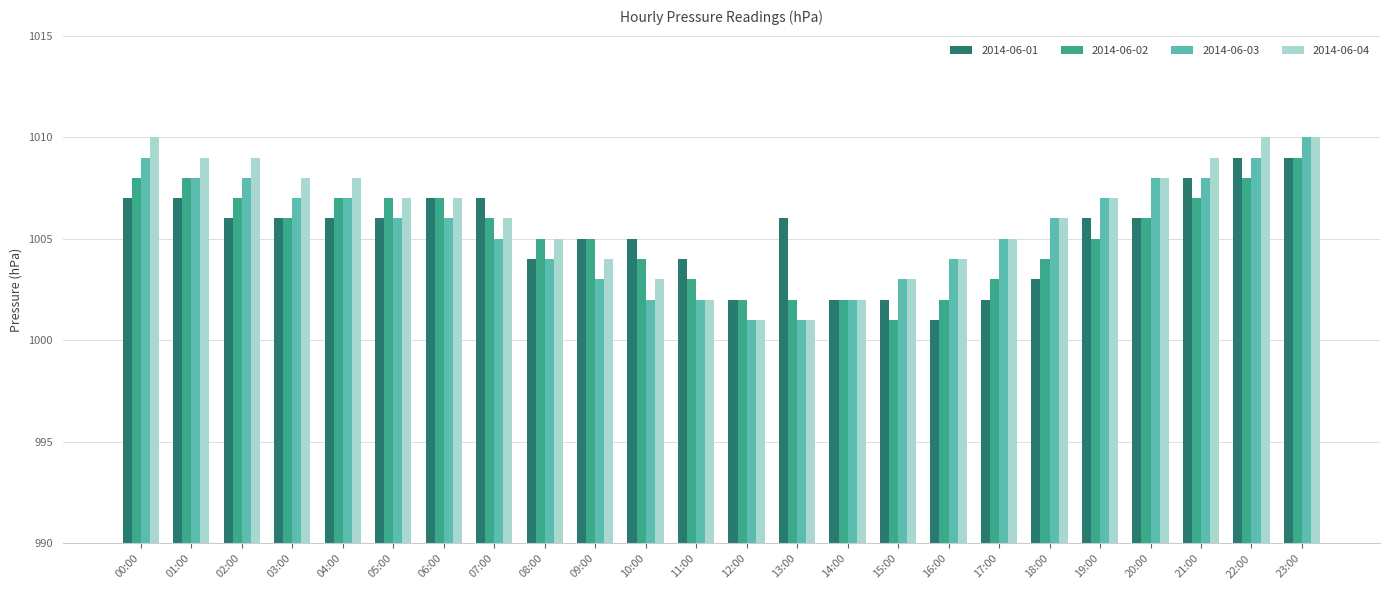

What is the difference between the highest and lowest values at 10:00?

3